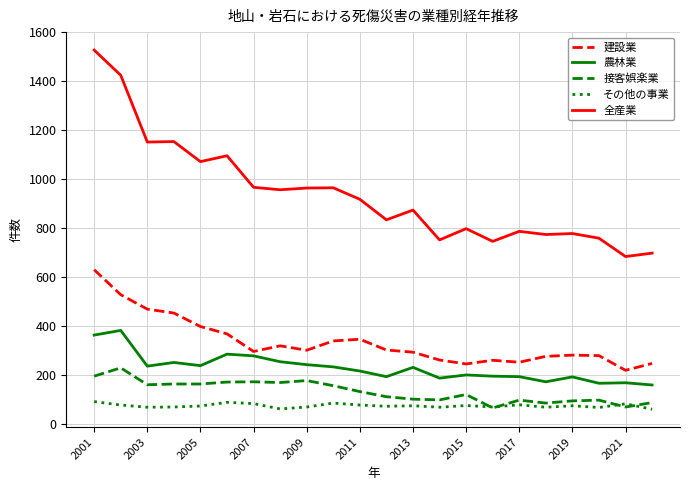

True or false: 全産業 and その他の事業 intersect in this chart.

False